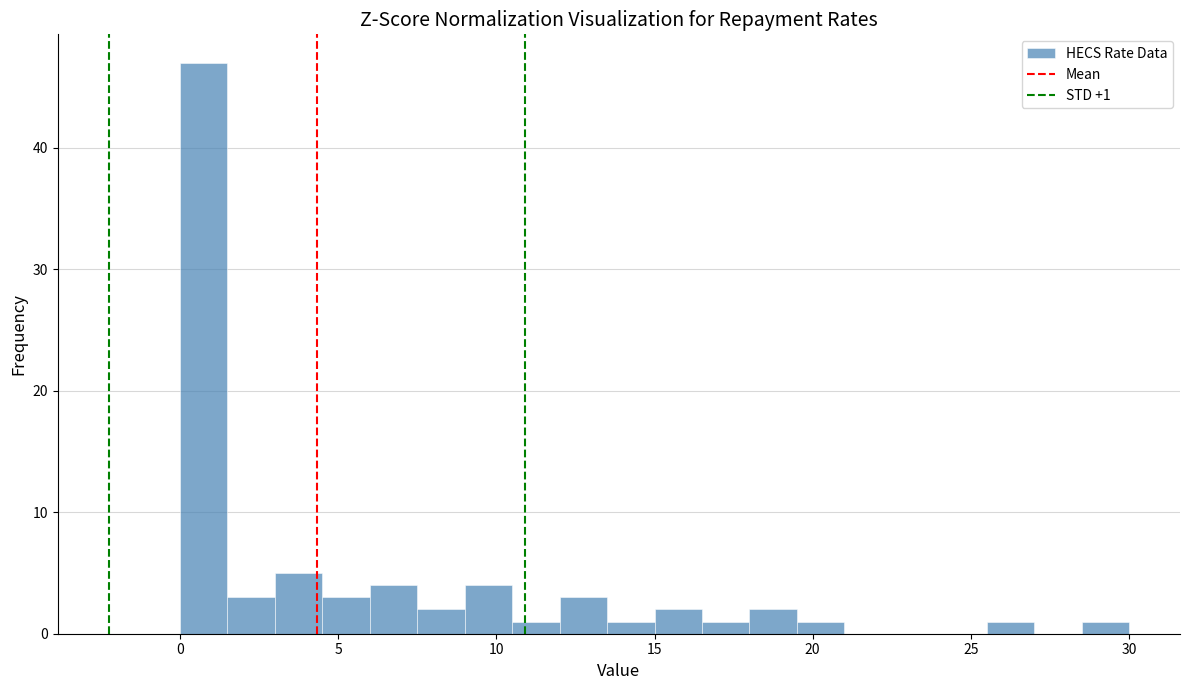

Around what value on the x-axis is the tallest bar? Give the approximate position of its centre, as read against the axis.

1.0